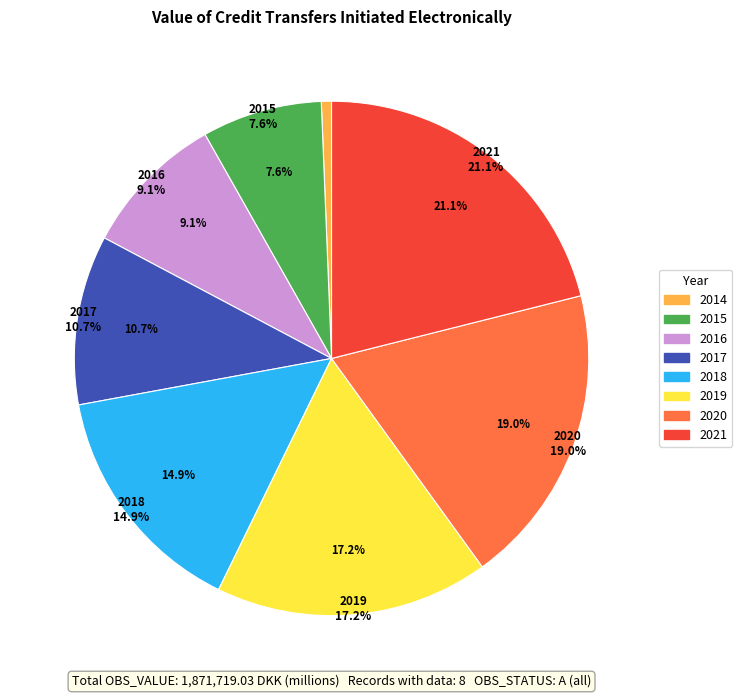

To the nearest percent, what is the combined percentage of 2015 and 2019?

25%